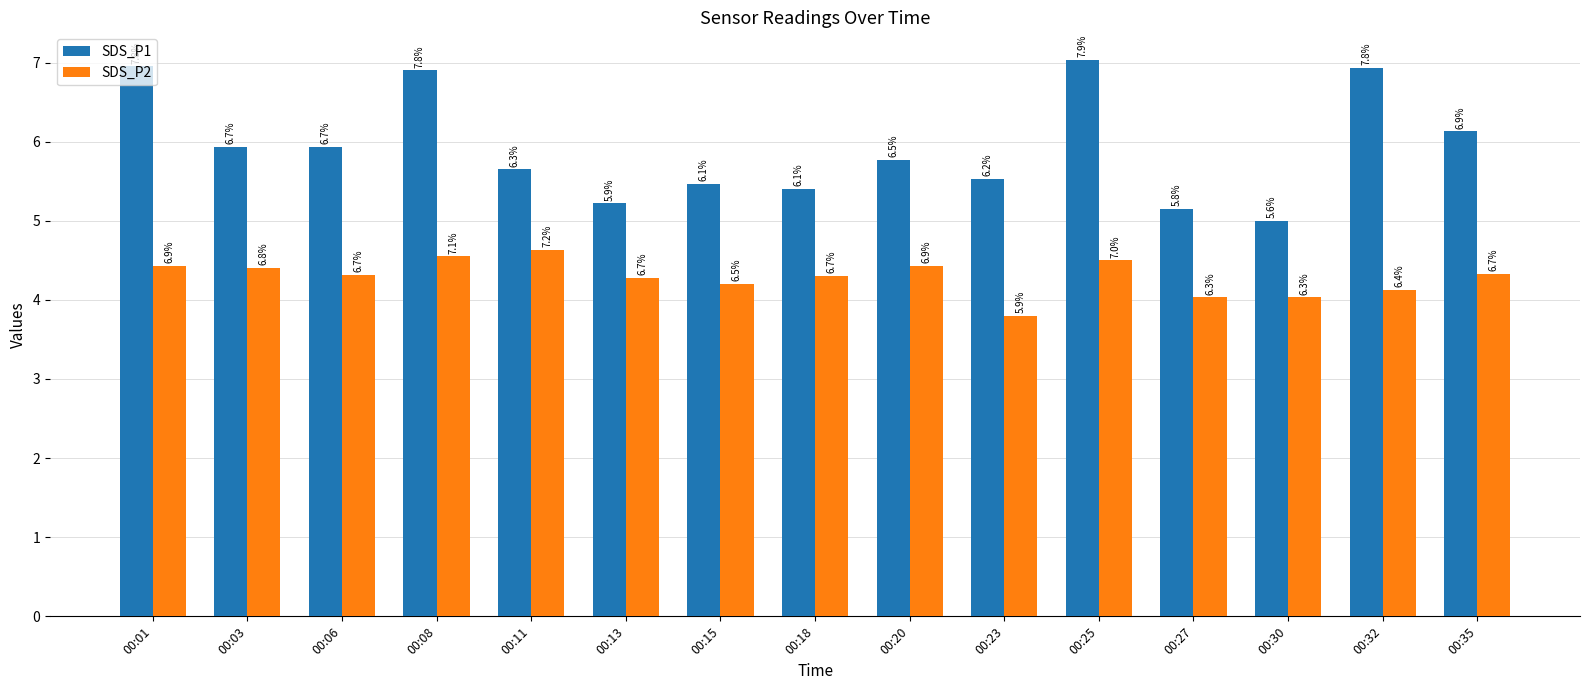

How many bars are there in each group?

2